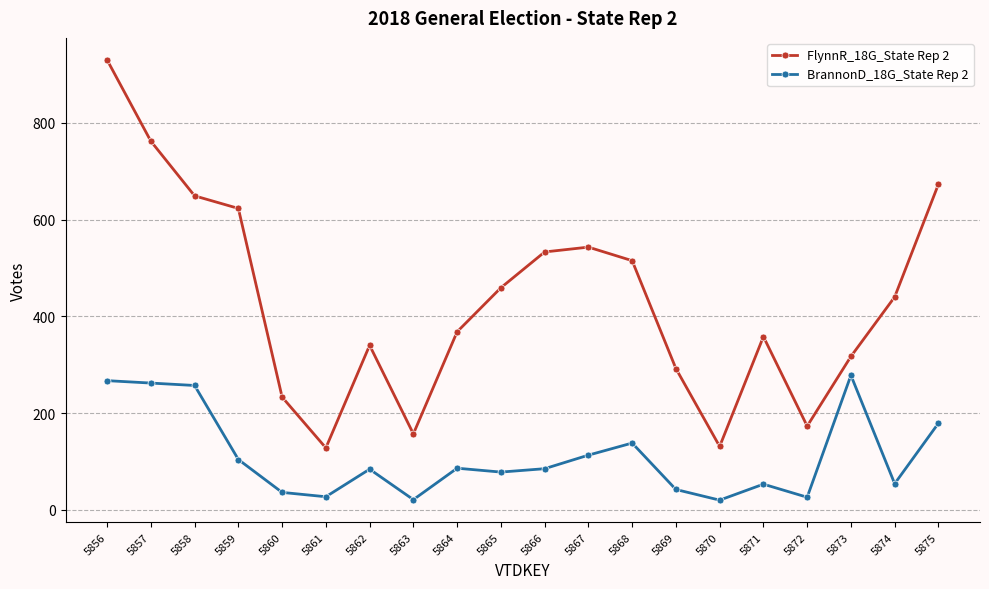

True or false: FlynnR_18G_State Rep 2 and BrannonD_18G_State Rep 2 intersect in this chart.

False